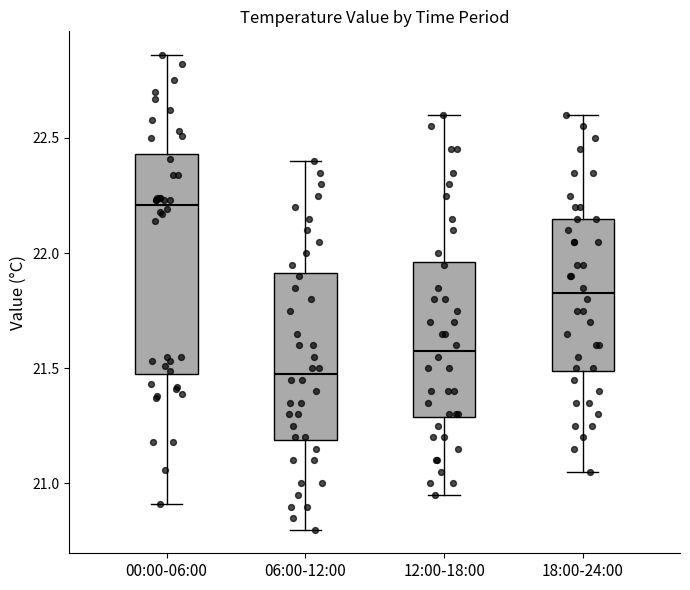

Reading left to right, transcribe this box plot: for each box, give where its median line is, the range the box spans, and where its two whiskers end, as read against the y-axis. The values are not printed on the chart, so give them approximately, as read against the axis.

00:00-06:00: median 22.20, box 21.50 to 22.45, whiskers 20.90 to 22.85
06:00-12:00: median 21.50, box 21.20 to 21.90, whiskers 20.80 to 22.40
12:00-18:00: median 21.60, box 21.30 to 21.95, whiskers 20.95 to 22.60
18:00-24:00: median 21.85, box 21.50 to 22.15, whiskers 21.05 to 22.60